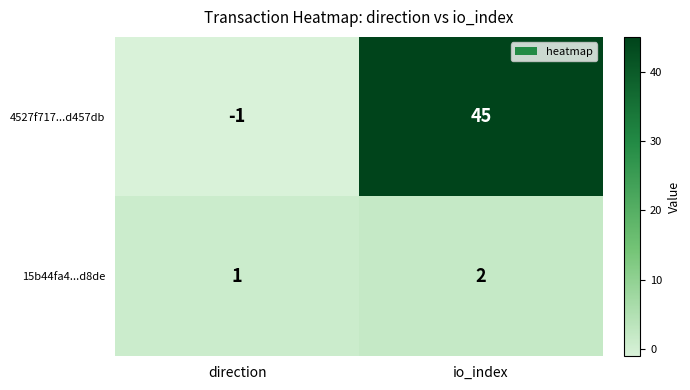

Which series has the widest spread of values?

4527f717...d457db